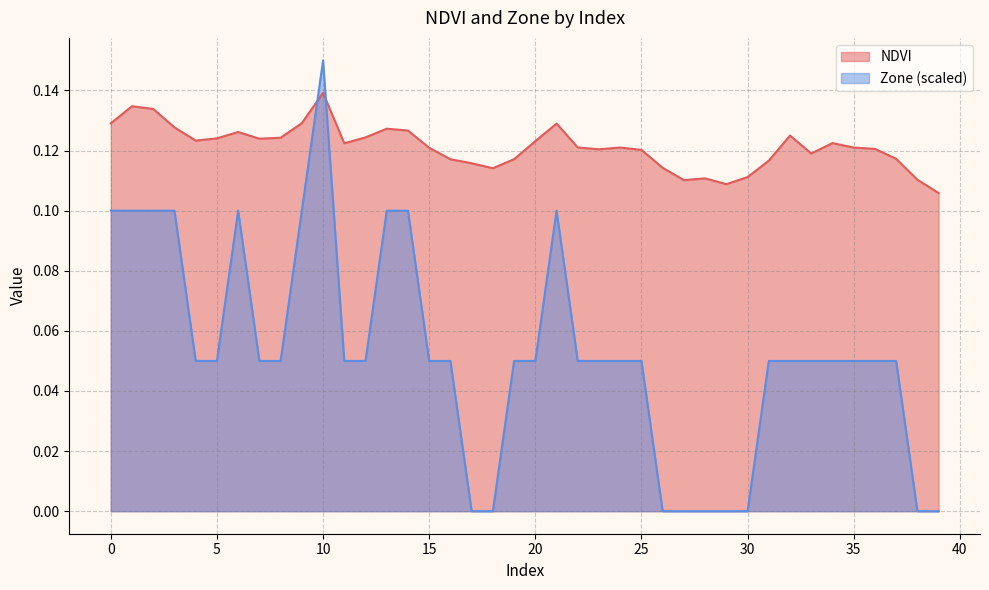

Reading left to right, extract all data points from this chart.

NDVI: 0=0.1	1=0.1	2=0.1	3=0.1	4=0.1	5=0.1	6=0.1	7=0.1	8=0.1	9=0.1	10=0.1	11=0.1	12=0.1	13=0.1	14=0.1	15=0.1	16=0.1	17=0.1	18=0.1	19=0.1	20=0.1	21=0.1	22=0.1	23=0.1	24=0.1	25=0.1	26=0.1	27=0.1	28=0.1	29=0.1	30=0.1	31=0.1	32=0.1	33=0.1	34=0.1	35=0.1	36=0.1	37=0.1	38=0.1	39=0.1
Zone: 0=0.1	1=0.1	2=0.1	3=0.1	4=0.1	5=0.1	6=0.1	7=0.1	8=0.1	9=0.1	10=0.2	11=0.1	12=0.1	13=0.1	14=0.1	15=0.1	16=0.1	17=0.0	18=0.0	19=0.1	20=0.1	21=0.1	22=0.1	23=0.1	24=0.1	25=0.1	26=0.0	27=0.0	28=0.0	29=0.0	30=0.0	31=0.1	32=0.1	33=0.1	34=0.1	35=0.1	36=0.1	37=0.1	38=0.0	39=0.0